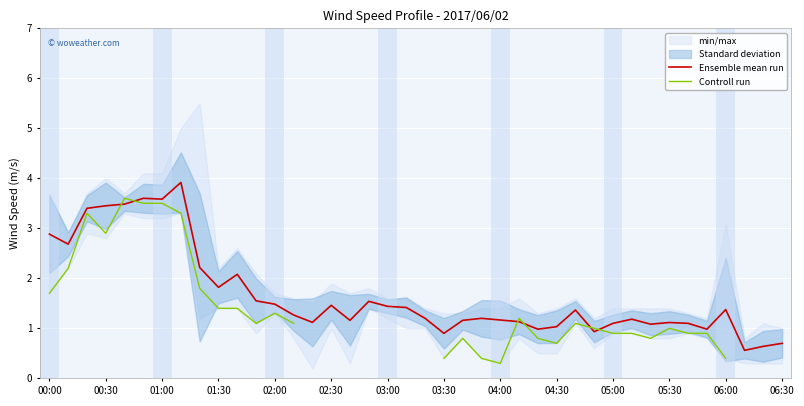

The value of Ensemble mean run at 06:00 is 2.4. True or false?

False